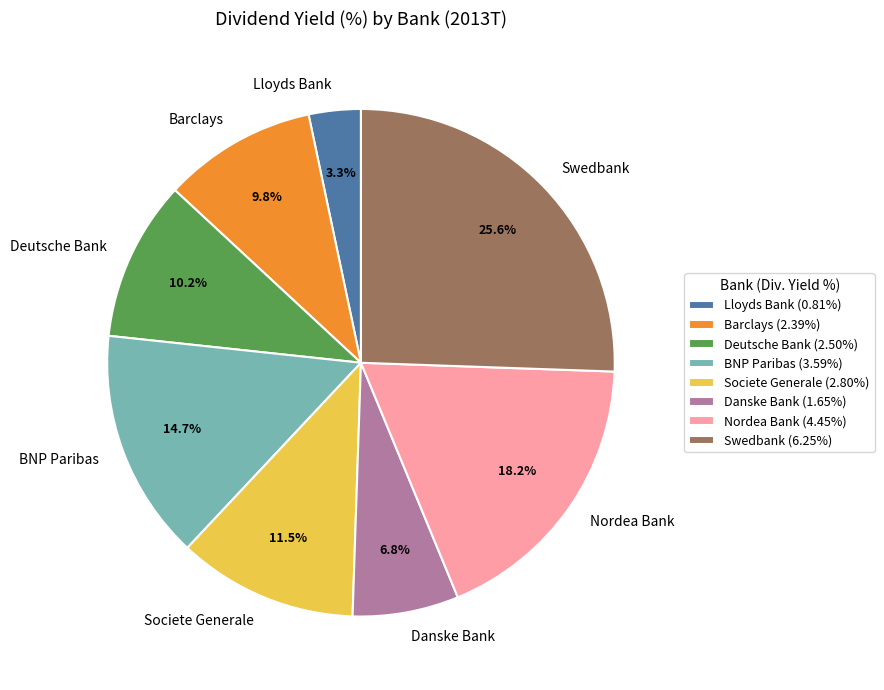

To the nearest percent, what is the average slice percentage?

12%